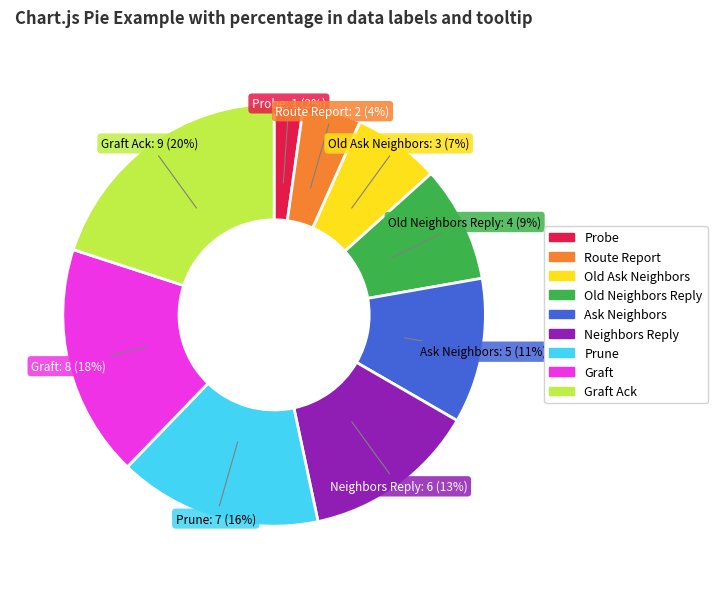

What is the ratio of the value at Old Ask Neighbors to the value at Graft?

0.4